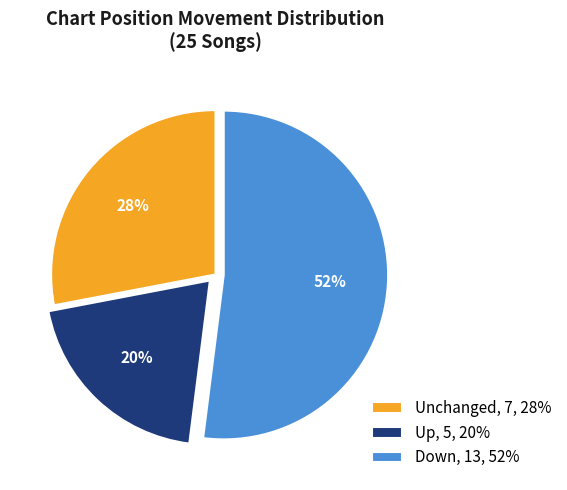

What percentage is the Up, 5, 20% slice, to the nearest percent?

20%